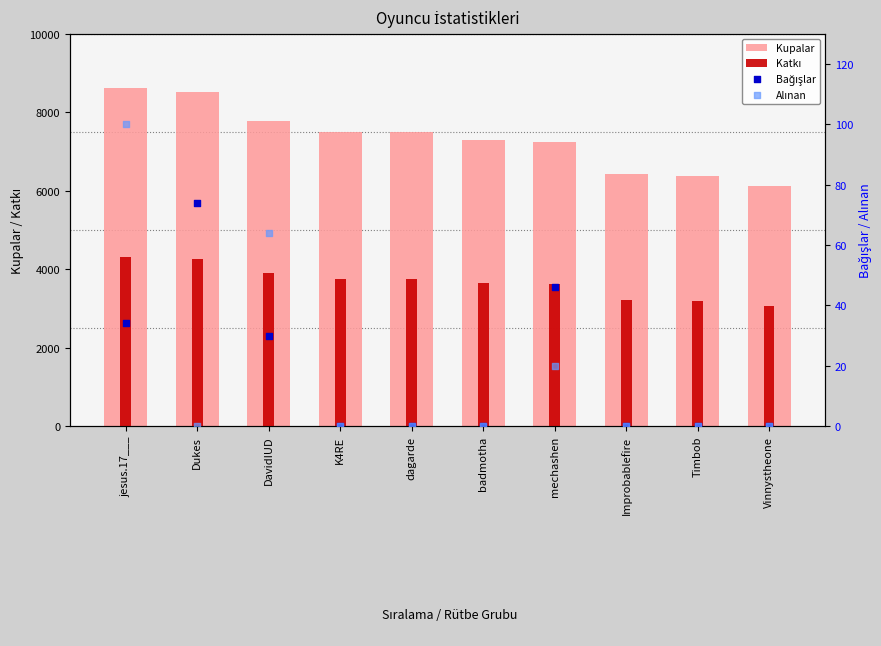

At how many categories does at least one series exceed 2559?

10